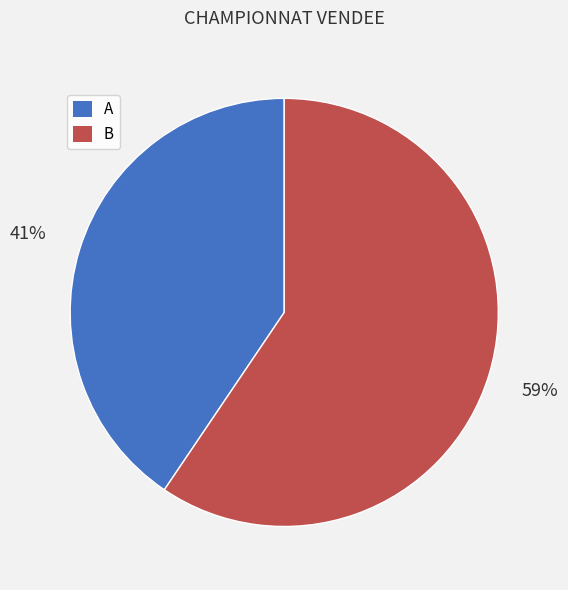

To the nearest percent, what percentage of the pie is A?

41%